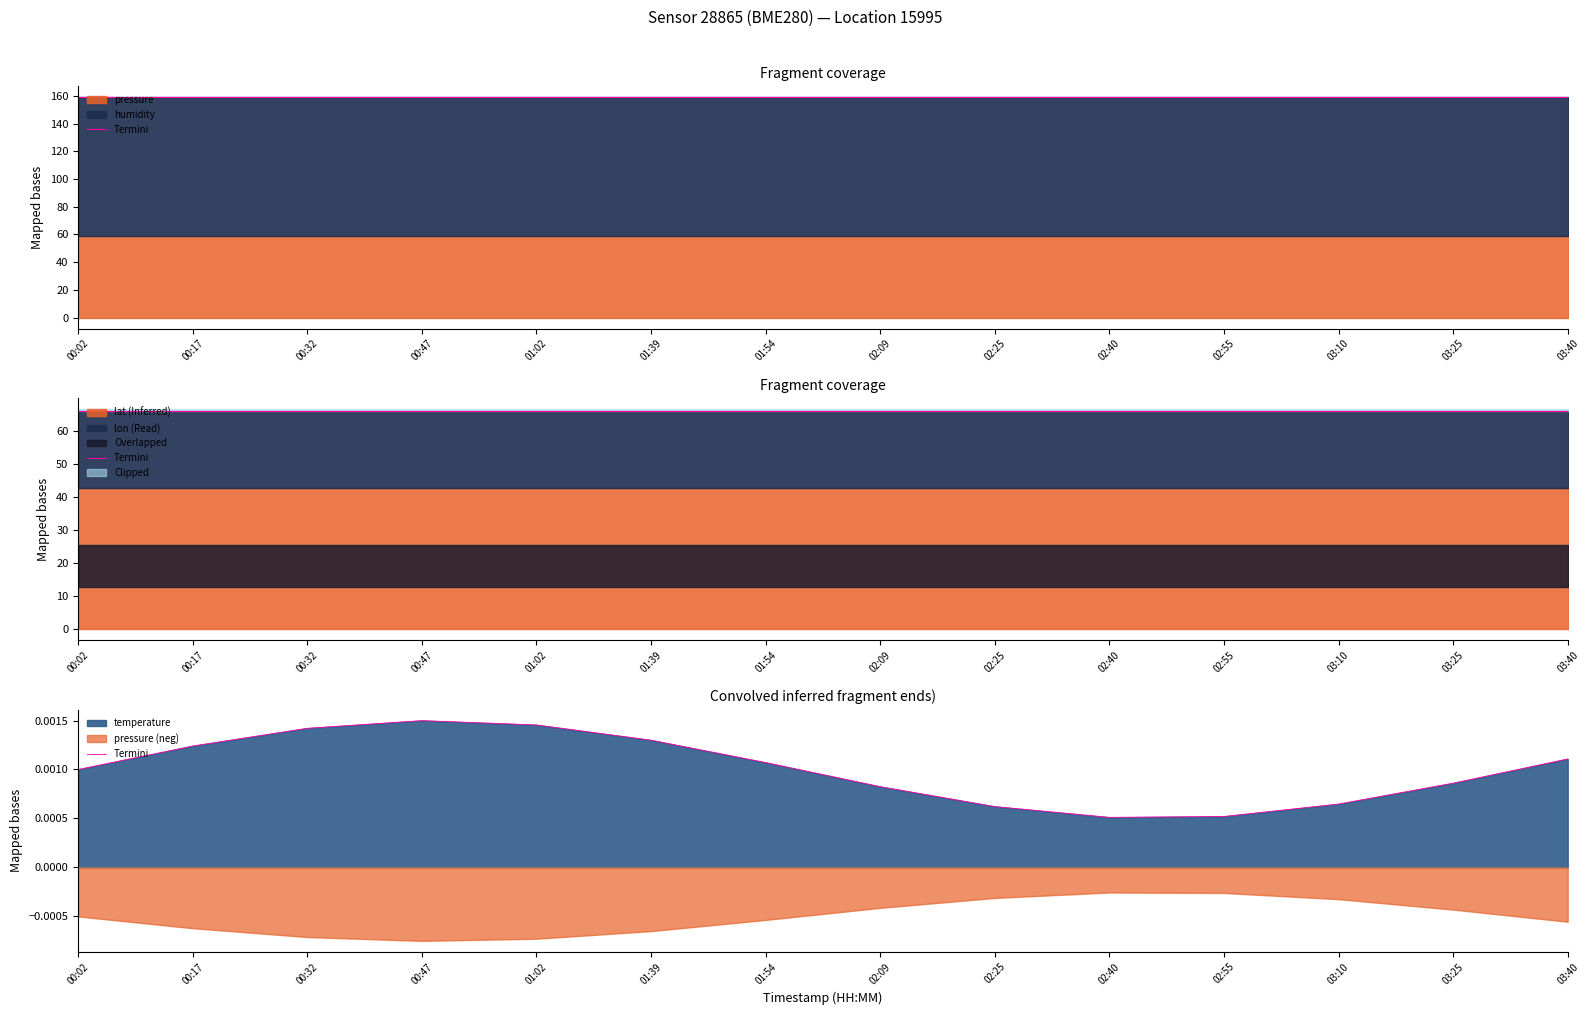

Is it true that the value at 00:32 is 0.0?

False